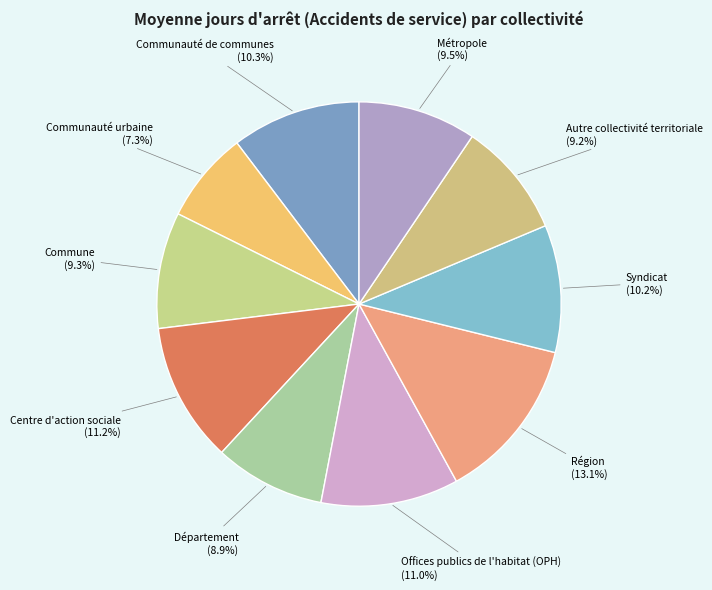

Count the number of slices in the pie.

10